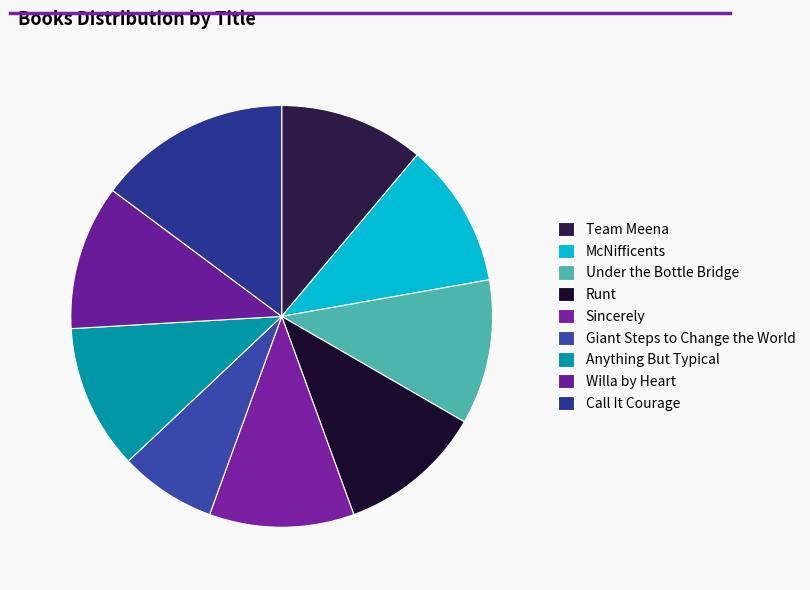

How many segments does this pie chart have?

9